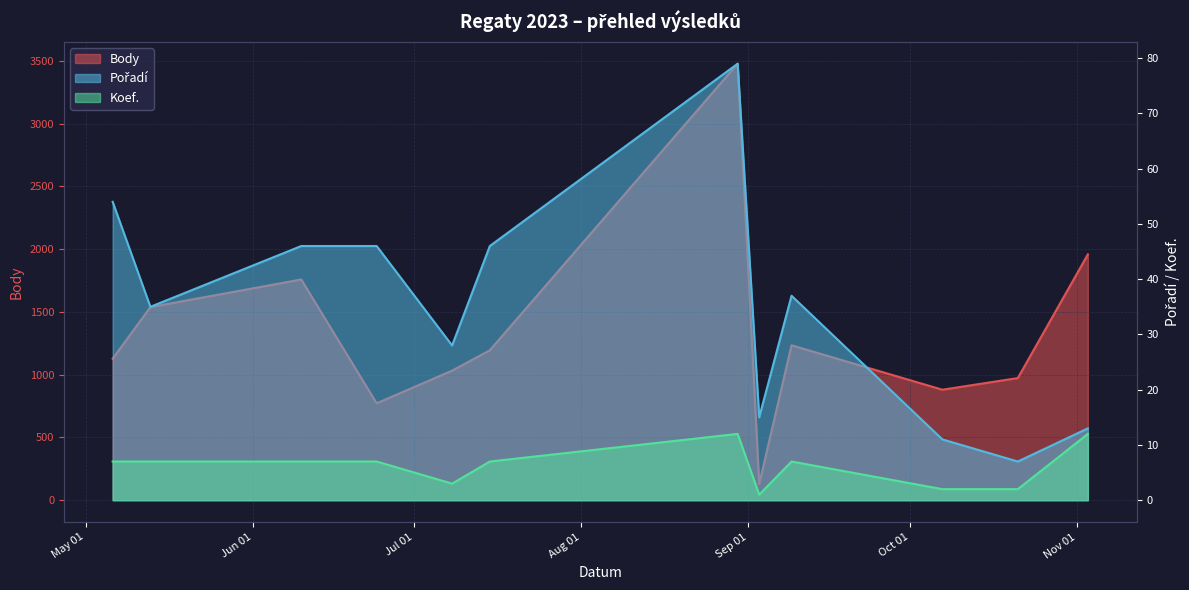

What is the difference between the maximum and second lowest values in the Pořadí series?

68